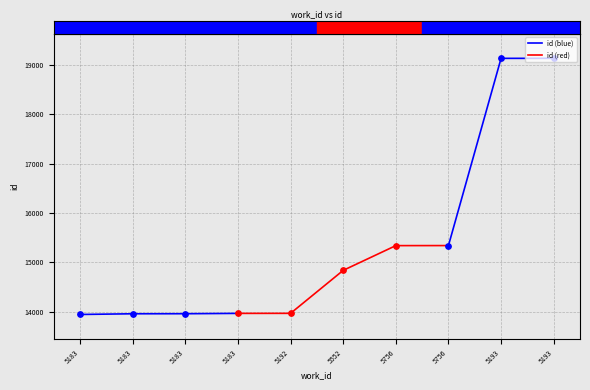

What is the ratio of the value at 5552 to the value at 5756?

1.0